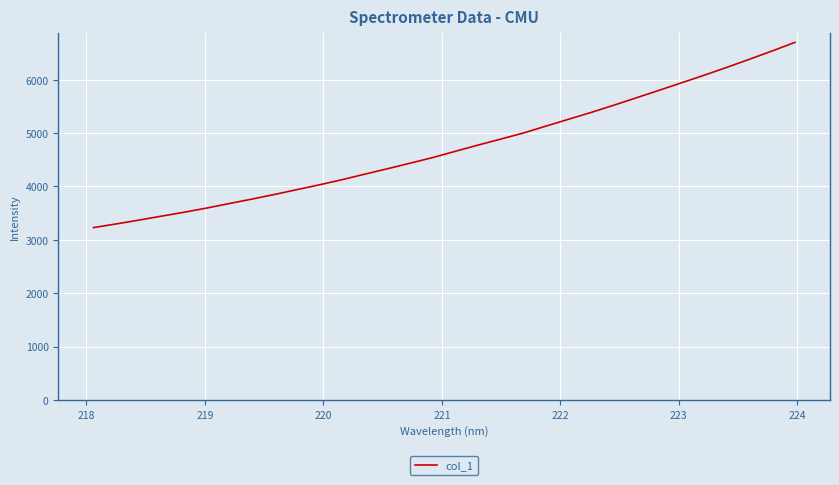

What is the minimum value shown in the chart?

3228.4